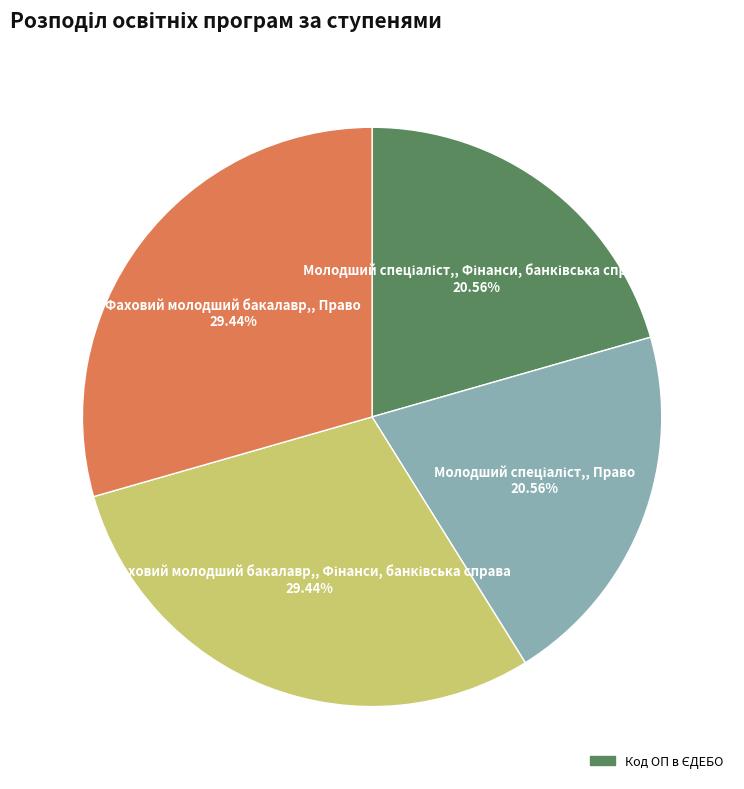

Is there any slice that represents more than half of the pie?

No